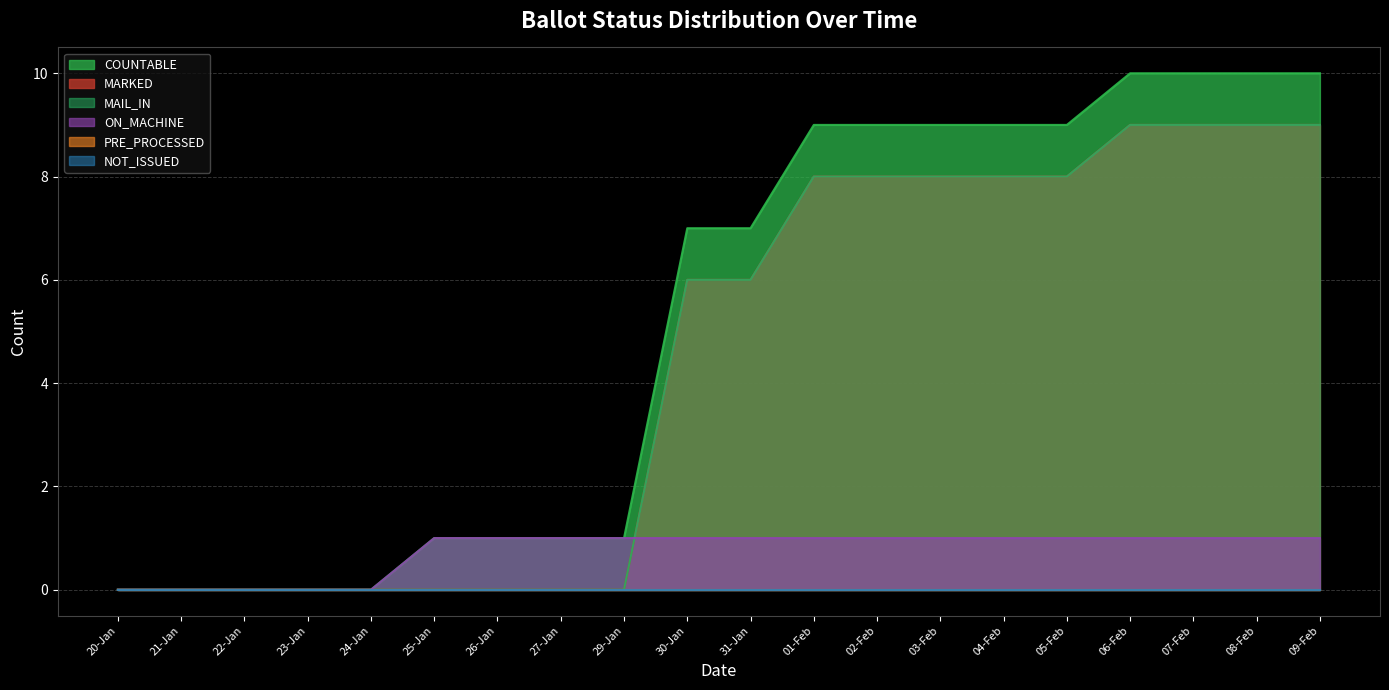

Which series ends up on top after the final intersection of ON_MACHINE and MARKED?

MARKED